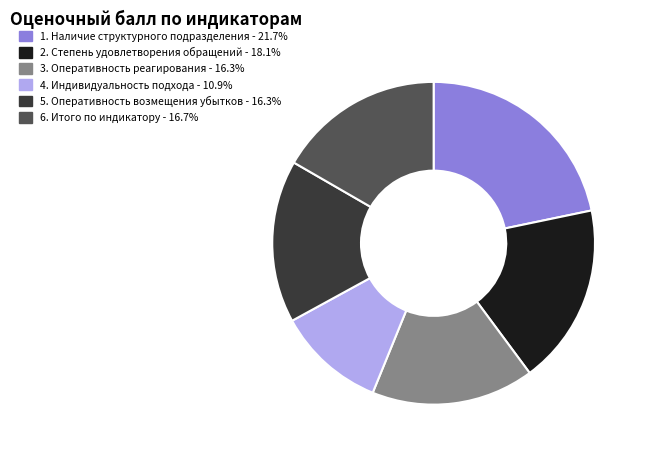

Which category has the smallest portion of the pie?

4. Индивидуальность подхода